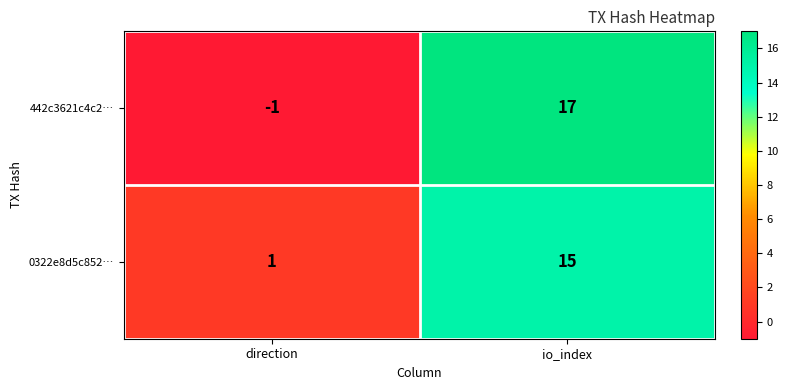

How many categories are shown in the chart?

2